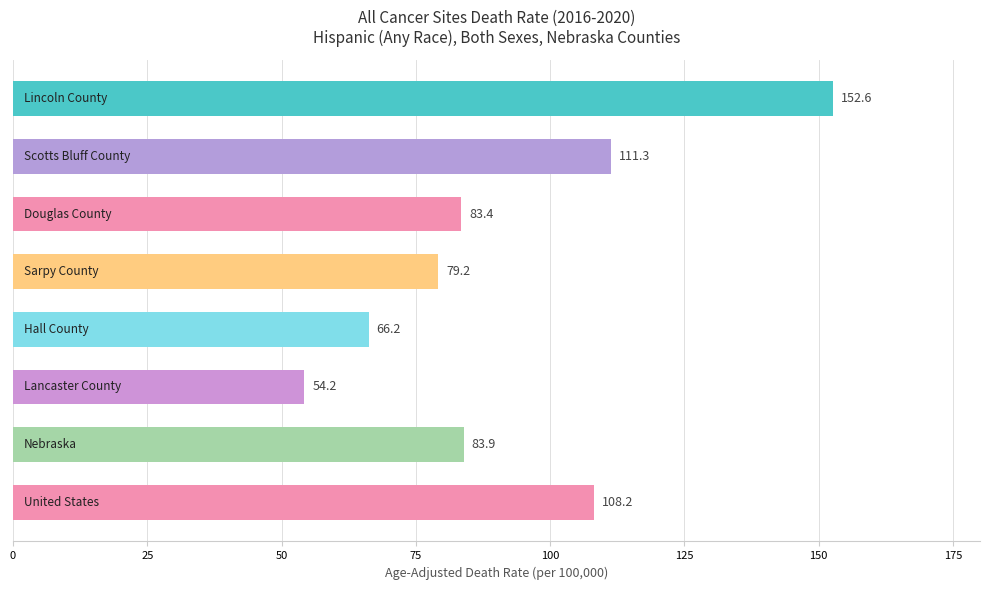

What is the average value?

92.4